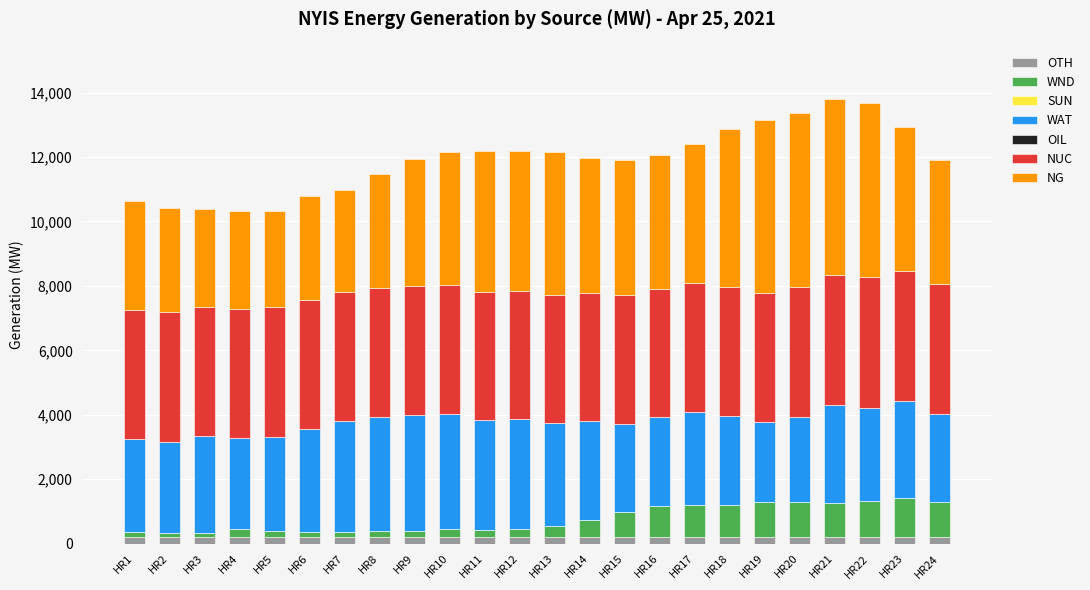

How many data points does each series have?

24